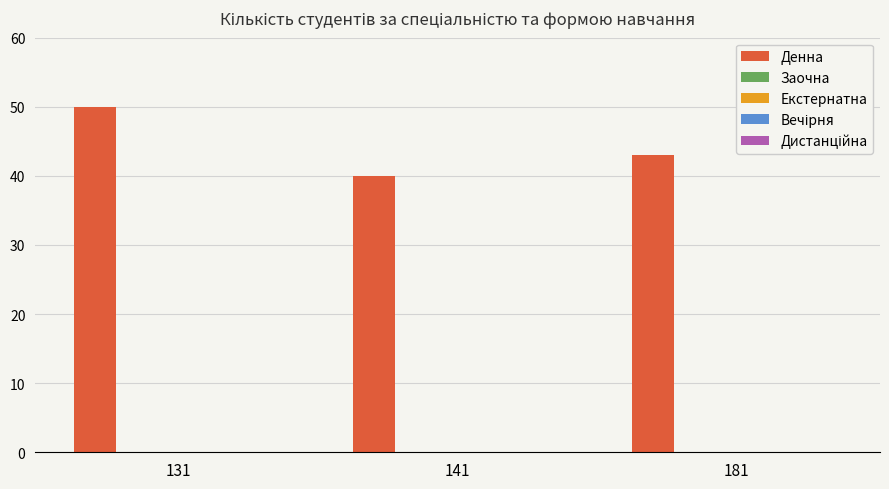

What is the value of the 3rd bar from the left?

43